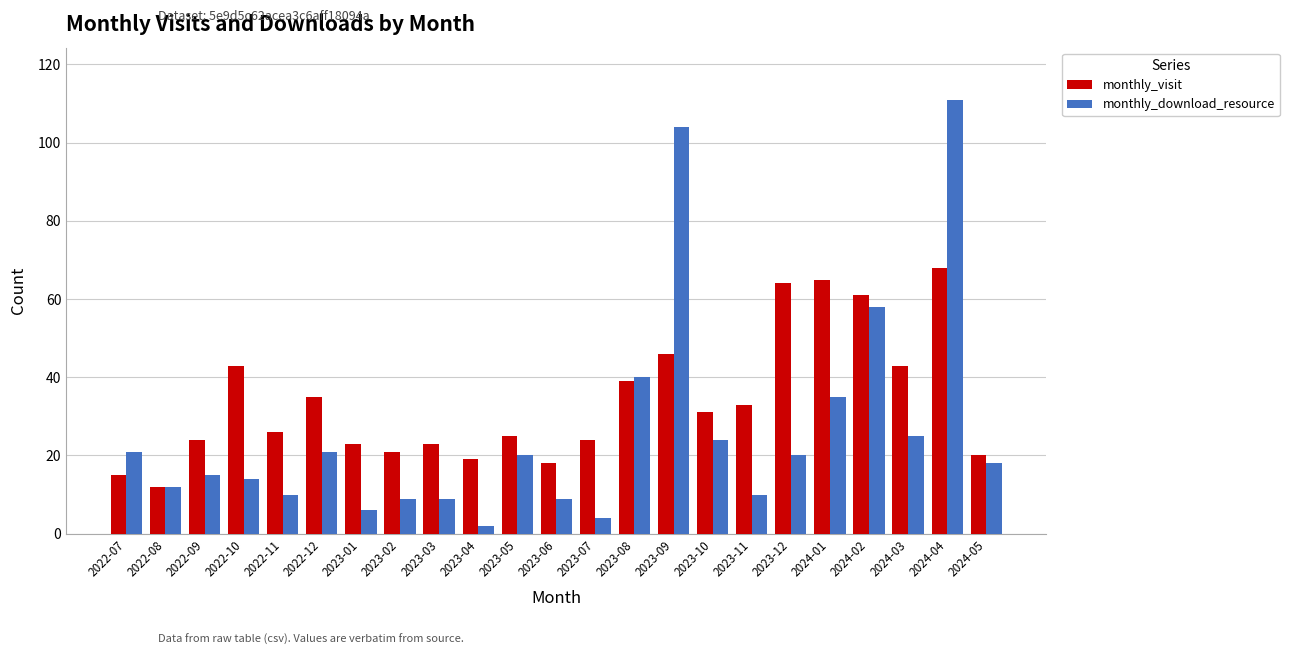

What position from the right is 2024-05?

1